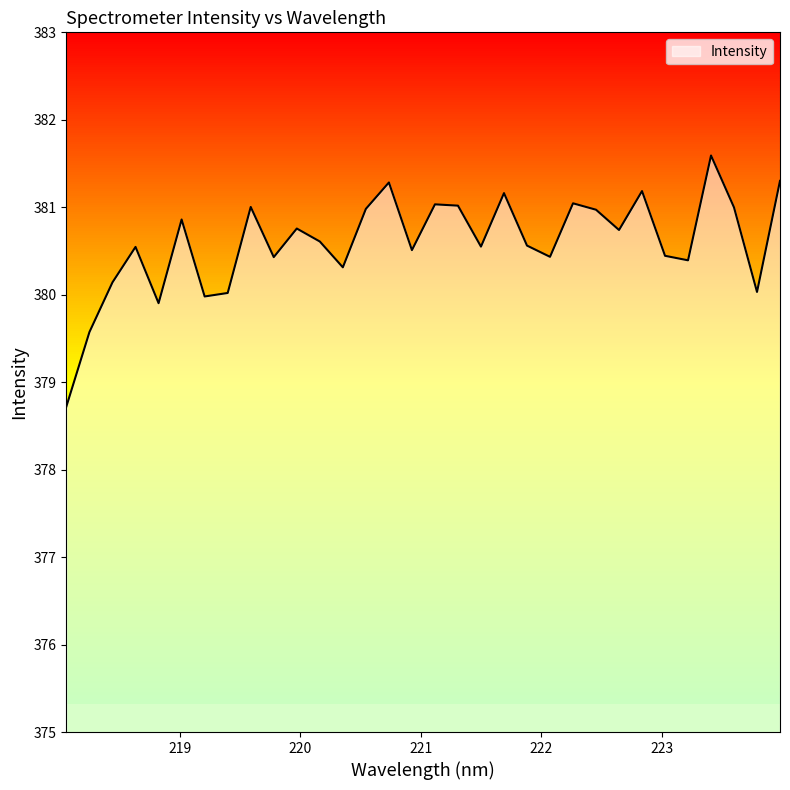

What is the difference between the maximum and minimum values?

2.9